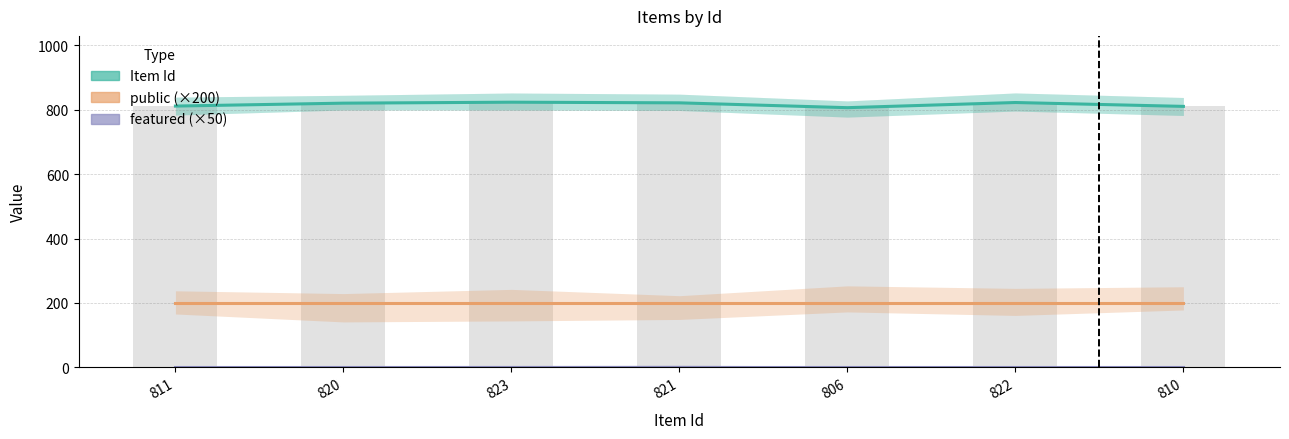

Reading left to right, extract all data points from this chart.

Item Id: 811	820	823	821	806	822	810
public (×200): 200	200	200	200	200	200	200
featured (×50): 0	0	0	0	0	0	0